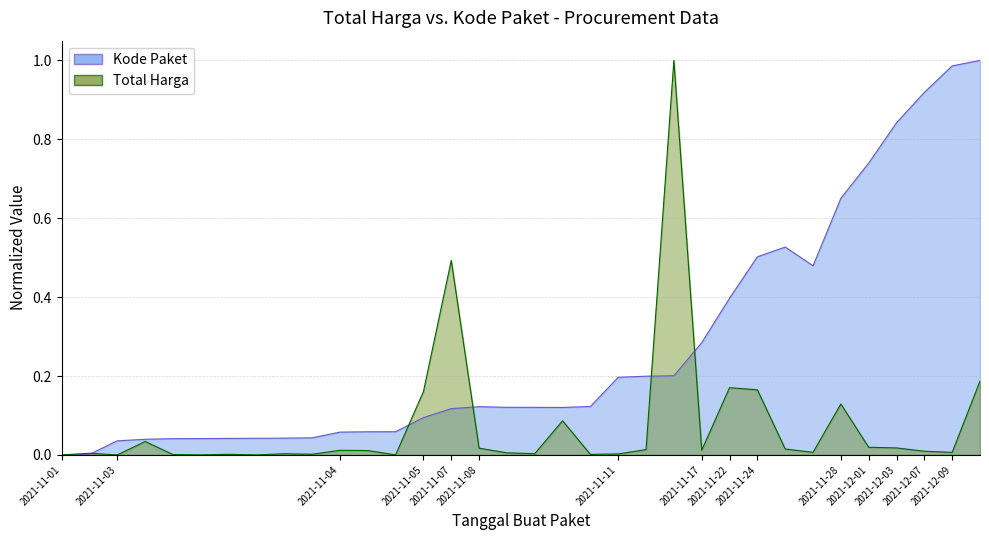

After their last crossing, which series has the higher values: Total Harga or Kode Paket?

Kode Paket